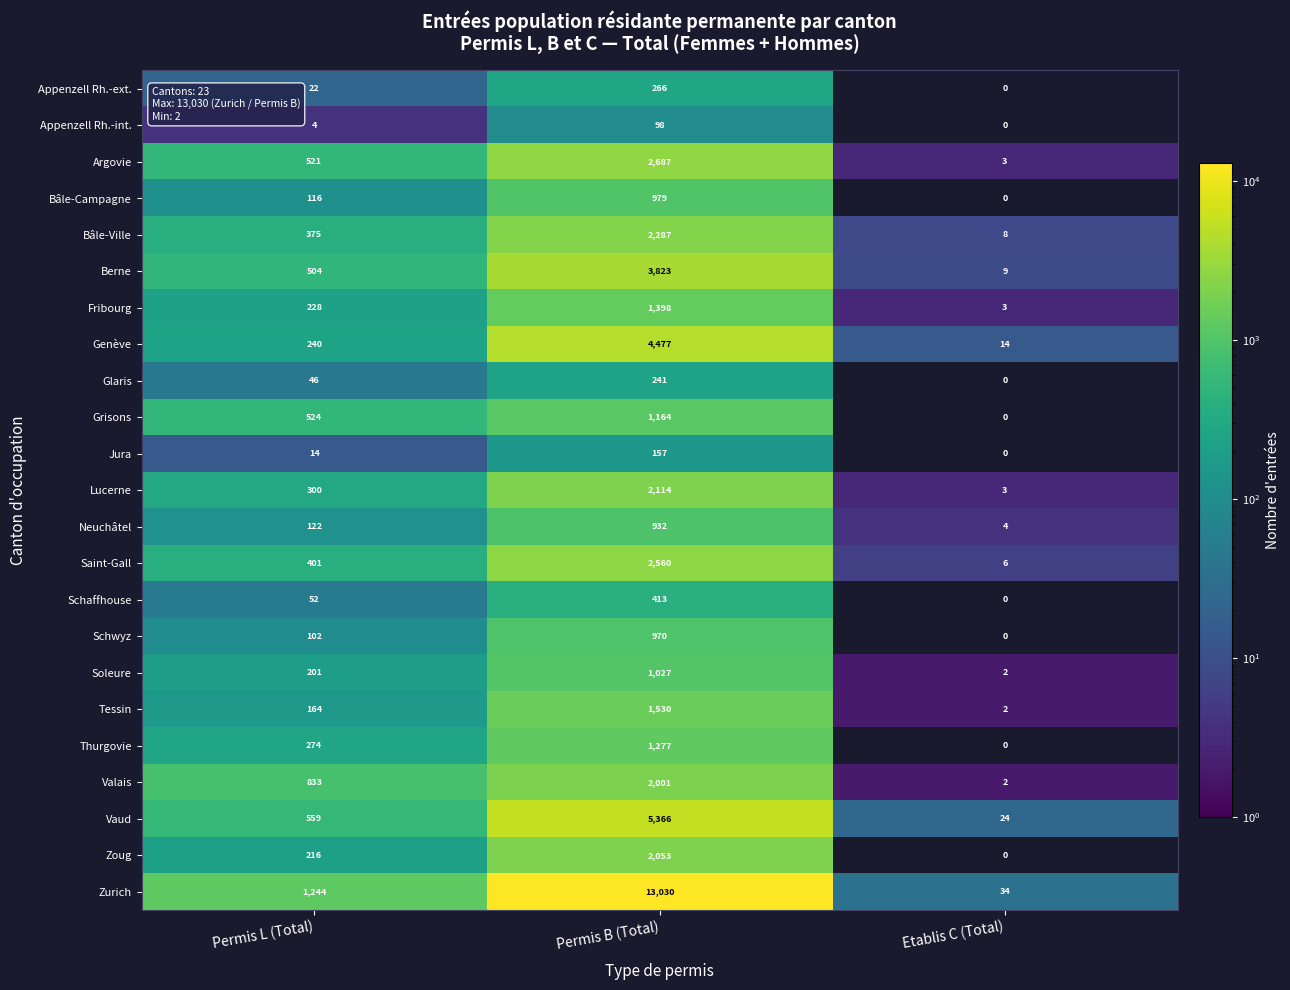

Where is Argovie nearest to the value 1345?

Permis L (Total)